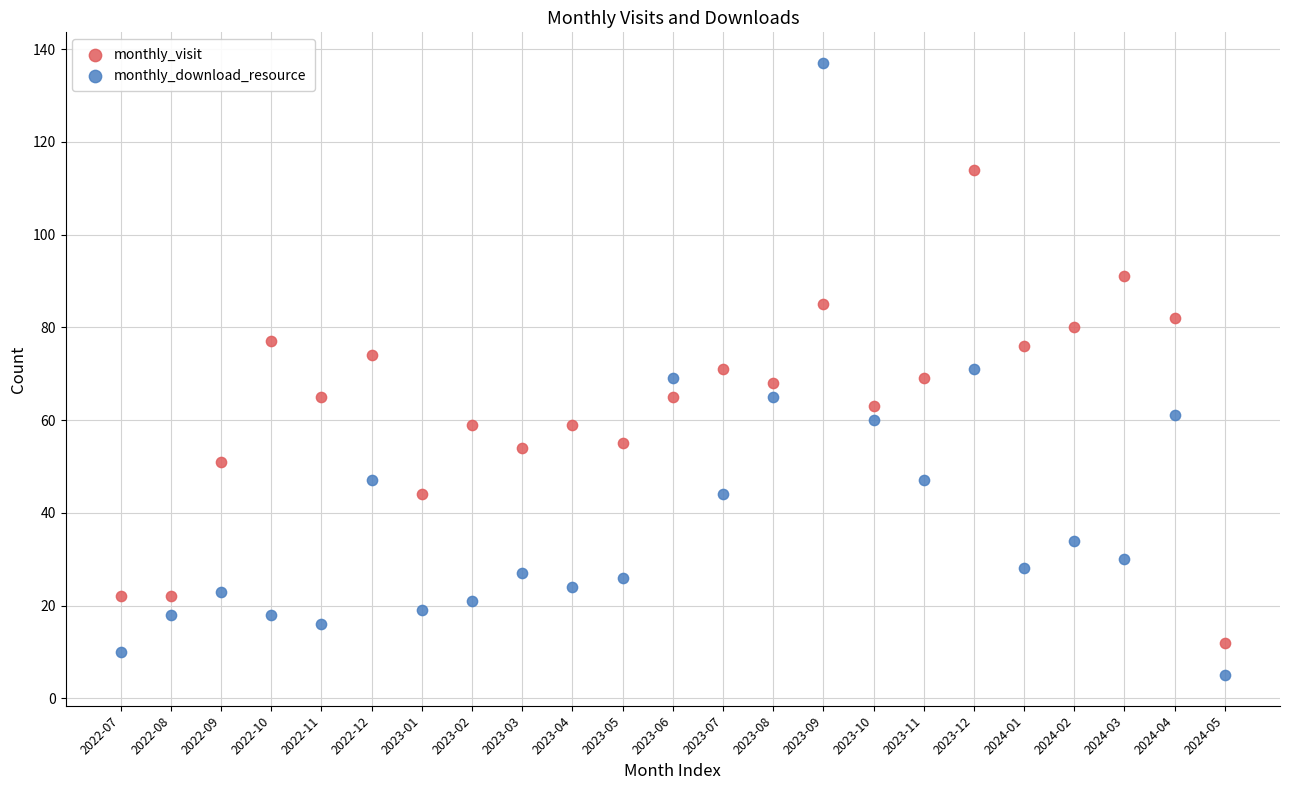

Which series contains the highest Y value?

monthly_download_resource